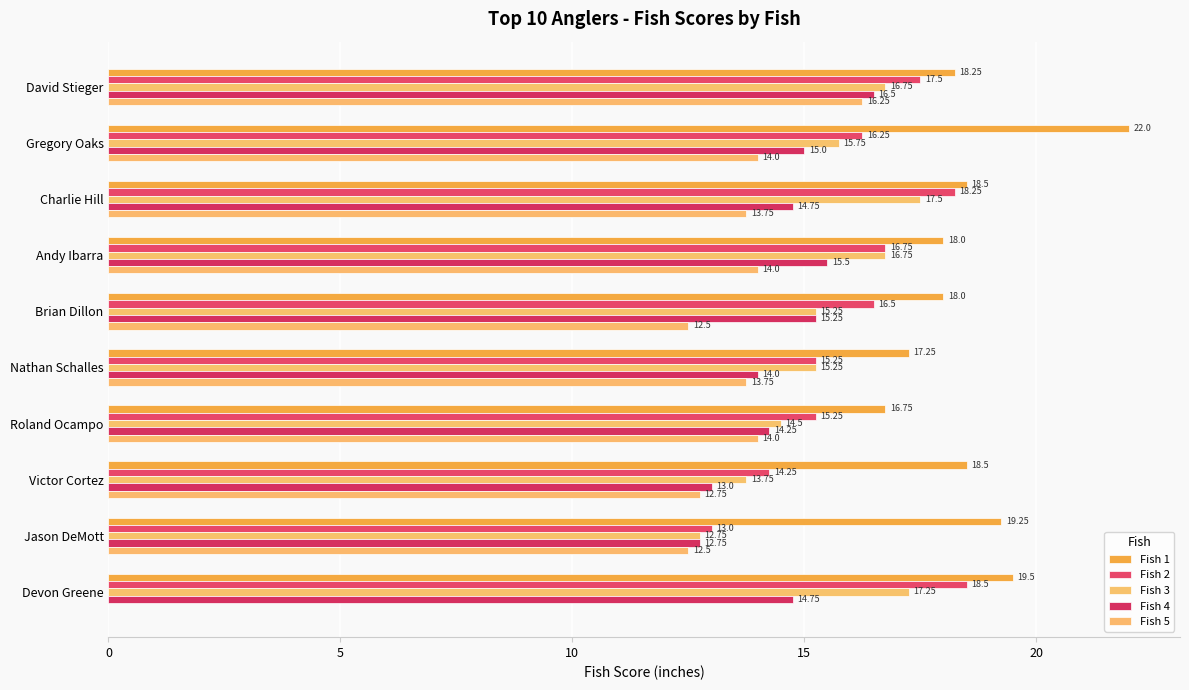

What position from the left is Charlie Hill?

3